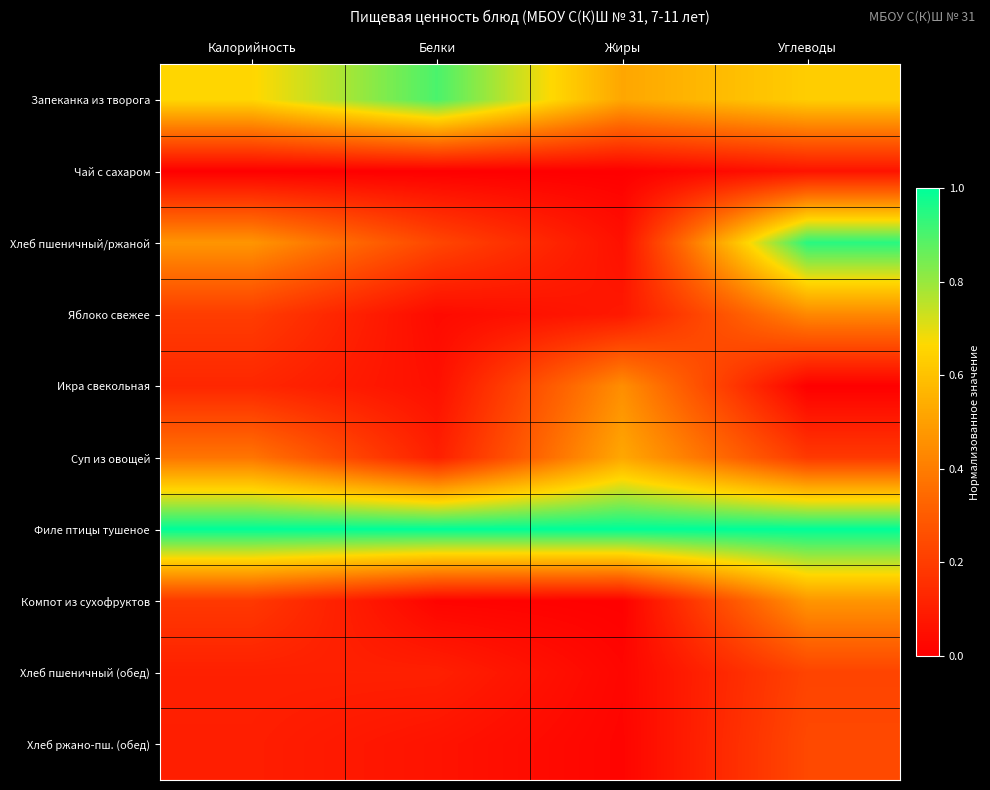

Reading right to left, list all the values displayed in this chart.

Запеканка из творога: Углеводы=0.6	Жиры=0.5	Белки=0.9	Калорийность=0.7
Чай с сахаром: Углеводы=0.1	Жиры=0.0	Белки=0.0	Калорийность=0.0
Хлеб пшеничный/ржаной: Углеводы=0.9	Жиры=0.1	Белки=0.2	Калорийность=0.5
Яблоко свежее: Углеводы=0.4	Жиры=0.1	Белки=0.0	Калорийность=0.2
Икра свекольная: Углеводы=0.0	Жиры=0.5	Белки=0.1	Калорийность=0.1
Суп из овощей: Углеводы=0.2	Жиры=0.5	Белки=0.1	Калорийность=0.4
Филе птицы тушеное: Углеводы=1.0	Жиры=1.0	Белки=1.0	Калорийность=1.0
Компот из сухофруктов: Углеводы=0.5	Жиры=0.0	Белки=0.0	Калорийность=0.2
Хлеб пшеничный (обед): Углеводы=0.2	Жиры=0.0	Белки=0.1	Калорийность=0.1
Хлеб ржано-пш. (обед): Углеводы=0.2	Жиры=0.0	Белки=0.1	Калорийность=0.1